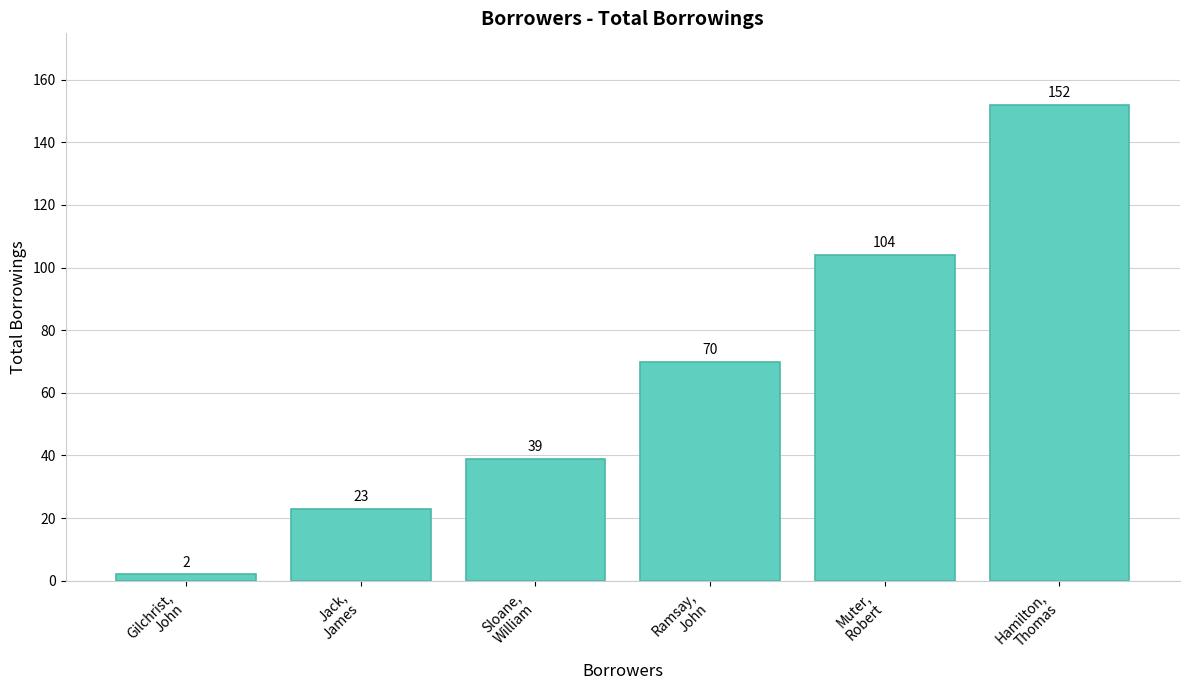

What value does the data have at Jack,
James, to the nearest 5?

25